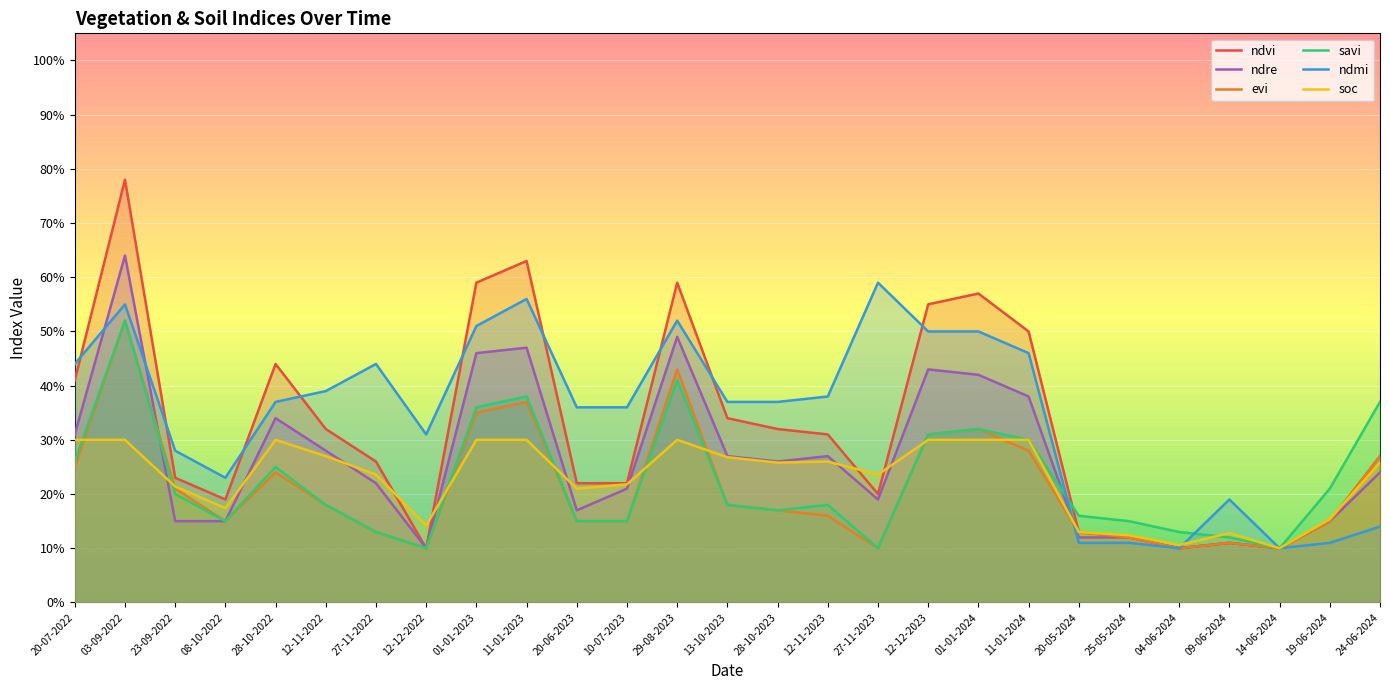

Count the number of data series in this chart.

6